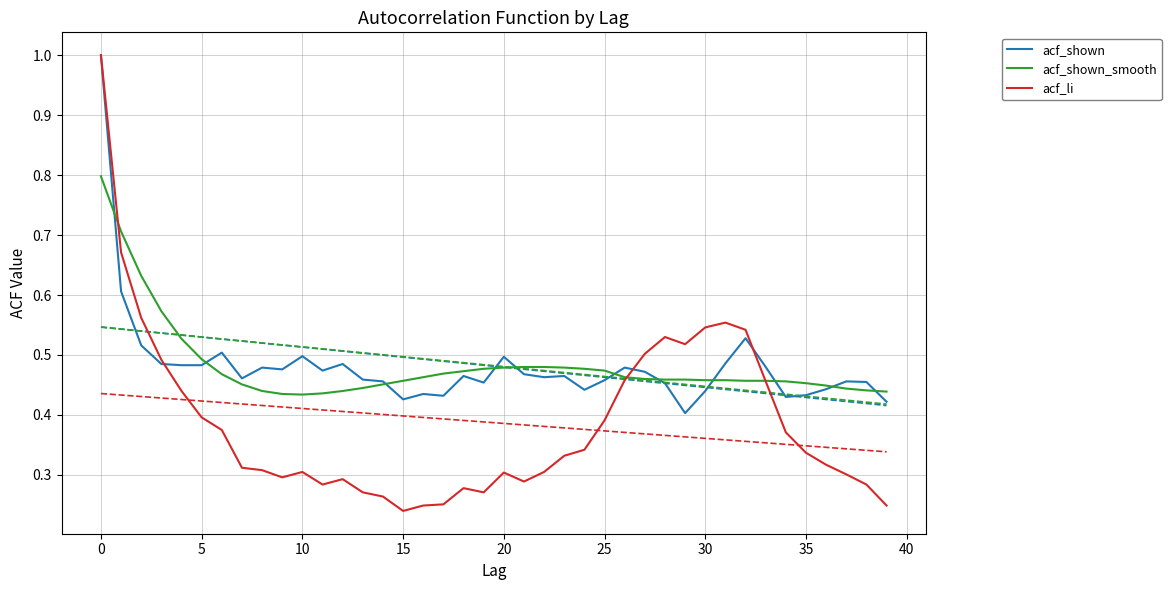

What are all the series names shown in the legend?

acf_shown, acf_shown_smooth, acf_li